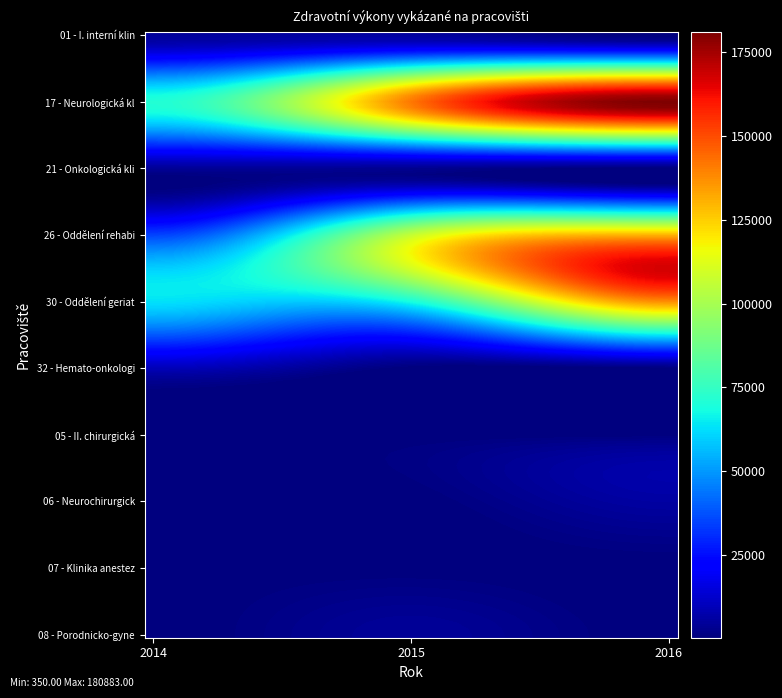

Reading left to right, extract all data points from this chart.

01 - I. interní klinika: 4953	5530	0
17 - Neurologická klinika: 70993	141988	180883
21 - Onkologická klinika: 4357	3205	0
26 - Oddělení rehabilitace: 34947	106855	130495
30 - Oddělení geriatrie: 63070	68885	137336
32 - Hemato-onkologická klinika: 9561	0	0
05 - II. chirurgická klinika: 0	0	553
06 - Neurochirurgická klinika: 0	0	6070
07 - Klinika anesteziologie: 0	350	0
08 - Porodnicko-gynekologická klinika: 0	4494	0